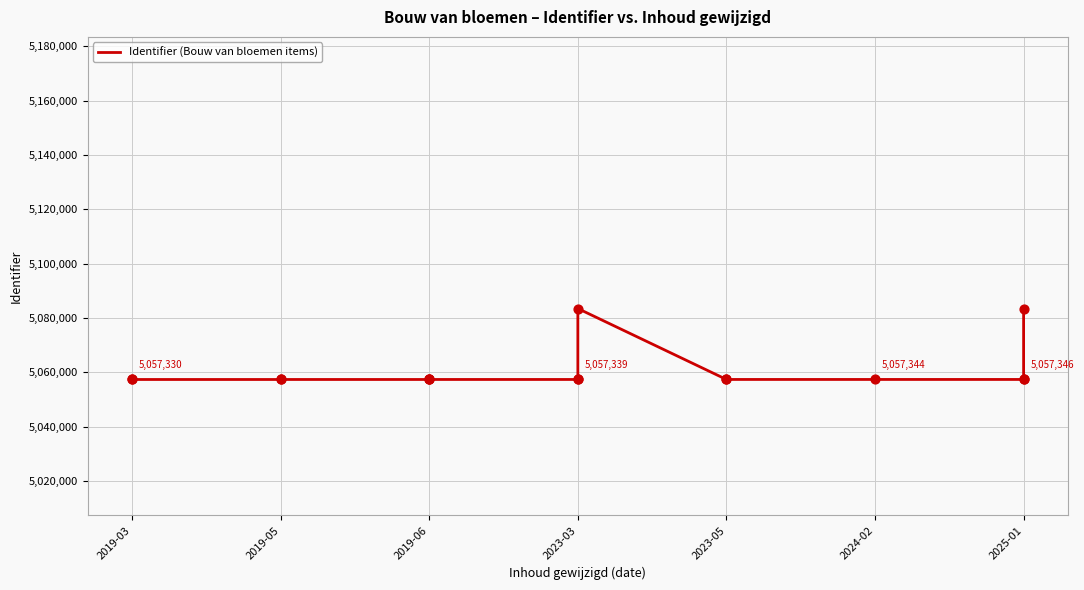

What is the change in value from 2019-05 to 2023-03?

+6